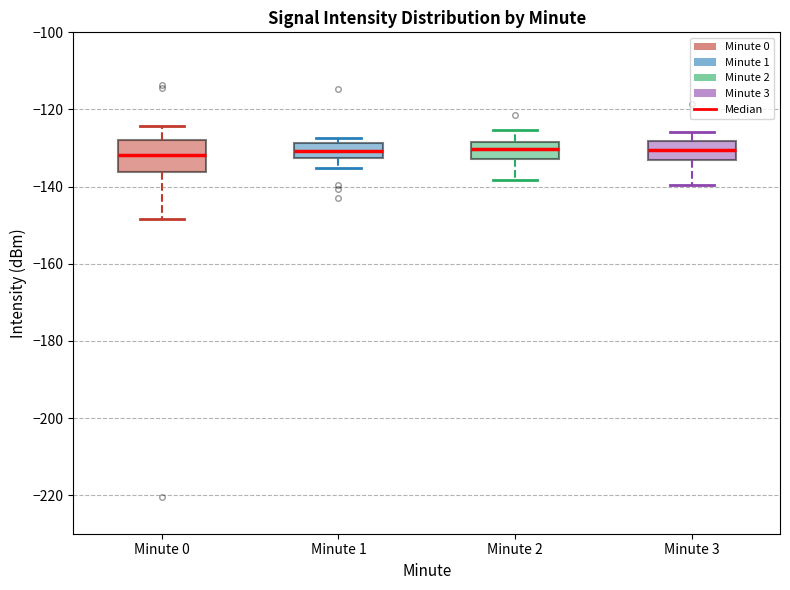

Reading left to right, transcribe this box plot: for each box, give where its median line is, the range the box spans, and where its two whiskers end, as read against the y-axis. The values are not printed on the chart, so give them approximately, as read against the axis.

Minute 0: median -132, box -136 to -128, whiskers -148 to -124
Minute 1: median -130, box -132 to -128, whiskers -136 to -128 (just above the box's upper edge)
Minute 2: median -130, box -132 to -128, whiskers -138 to -126
Minute 3: median -130, box -132 to -128, whiskers -140 to -126